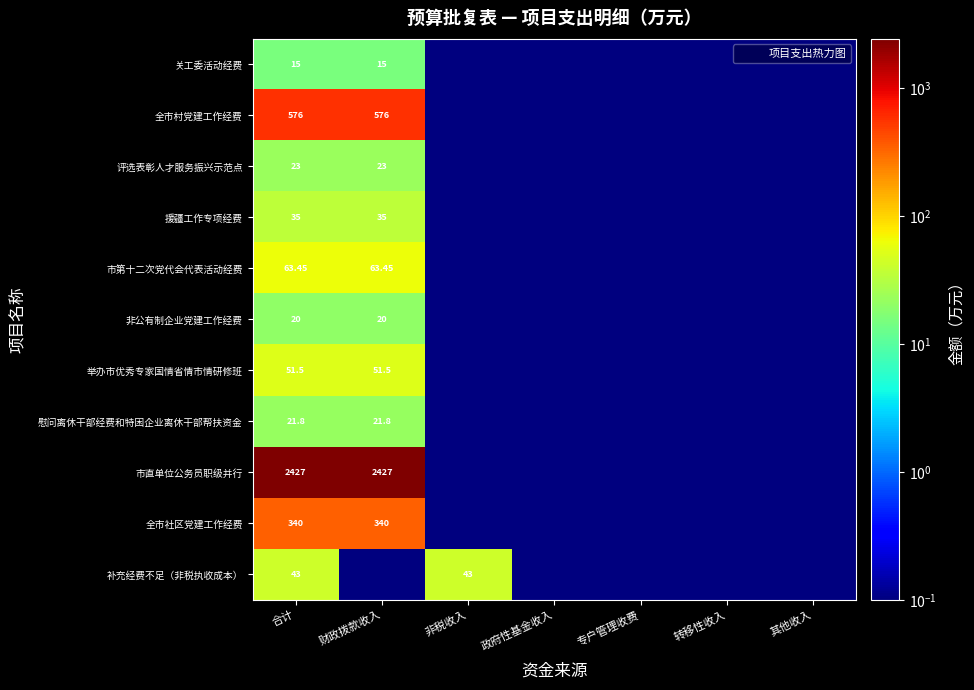

Which label corresponds to the largest value in the chart?

合计